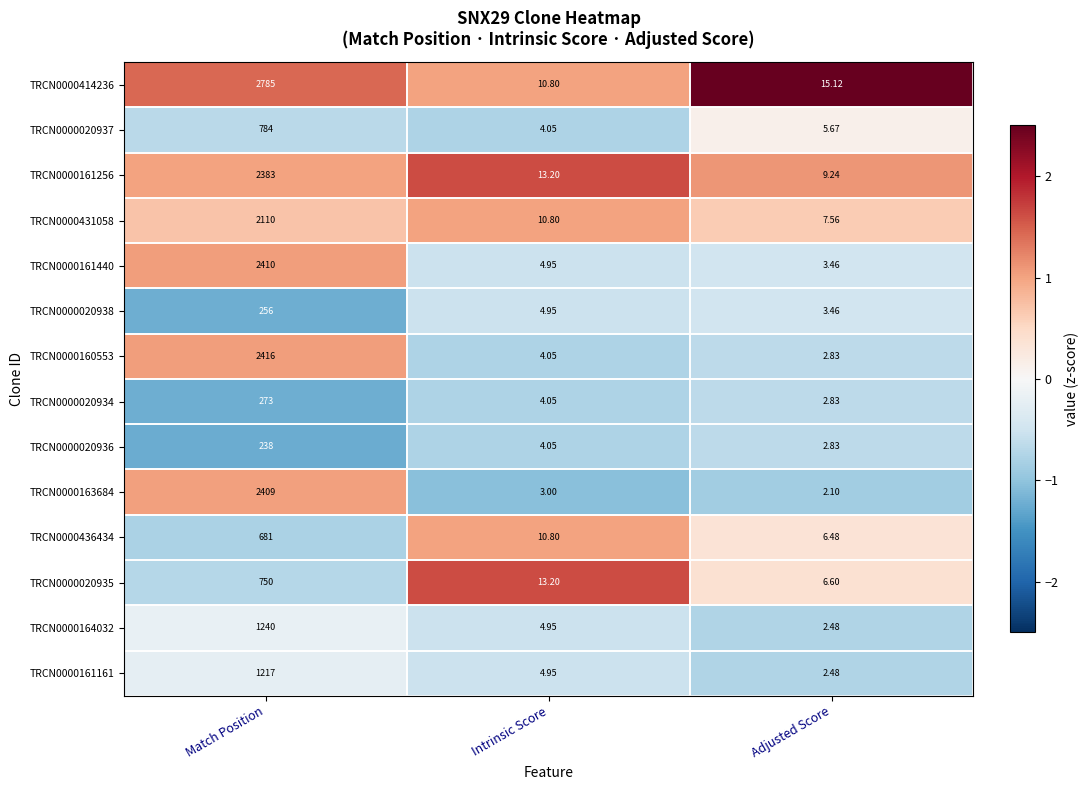

Rank the categories by TRCN0000161161 value from lowest to highest.

Adjusted Score, Intrinsic Score, Match Position